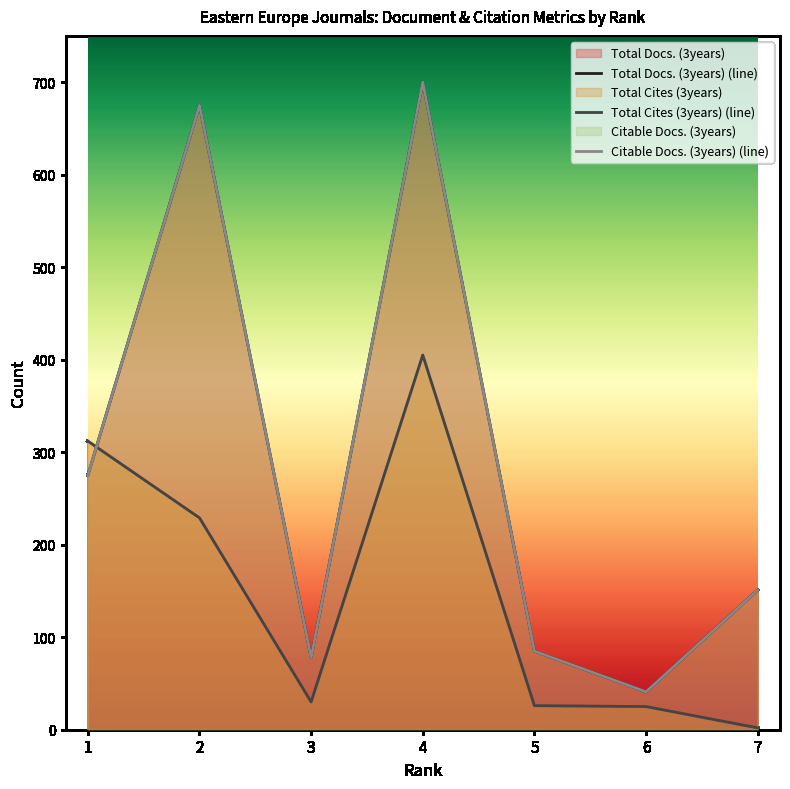

Does the chart have visible grid lines?

No